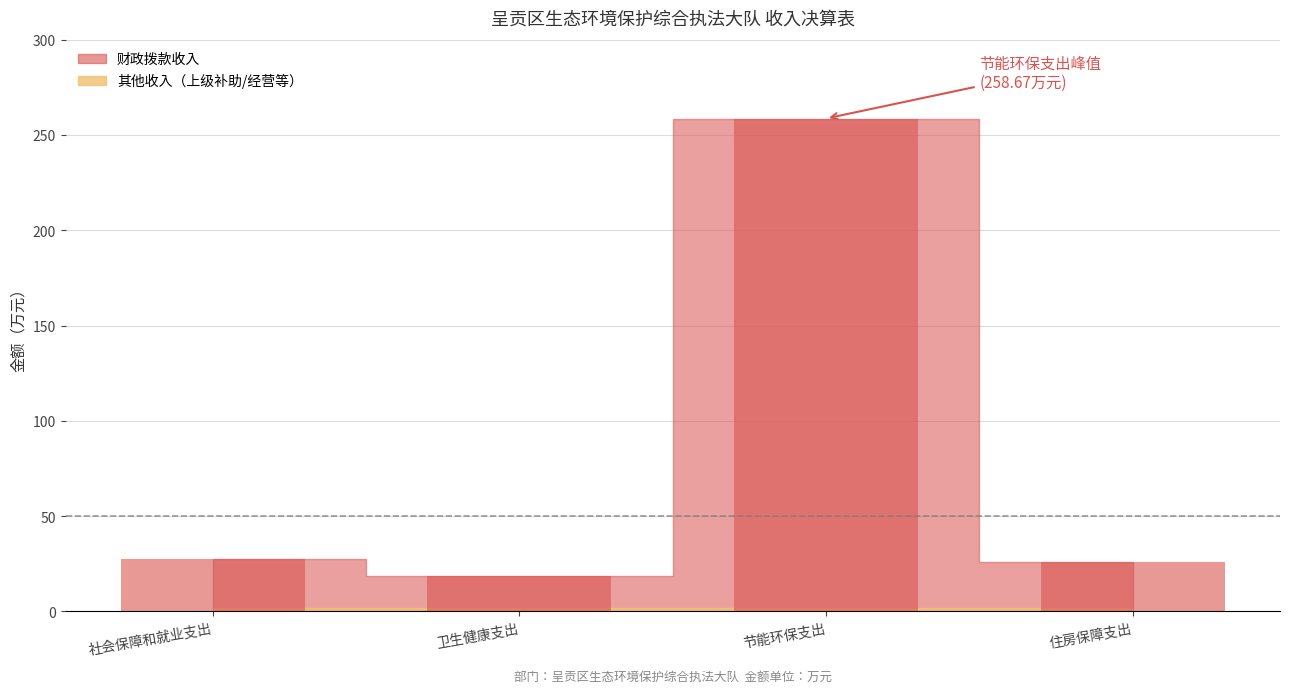

Count the number of values greater than 27.

2